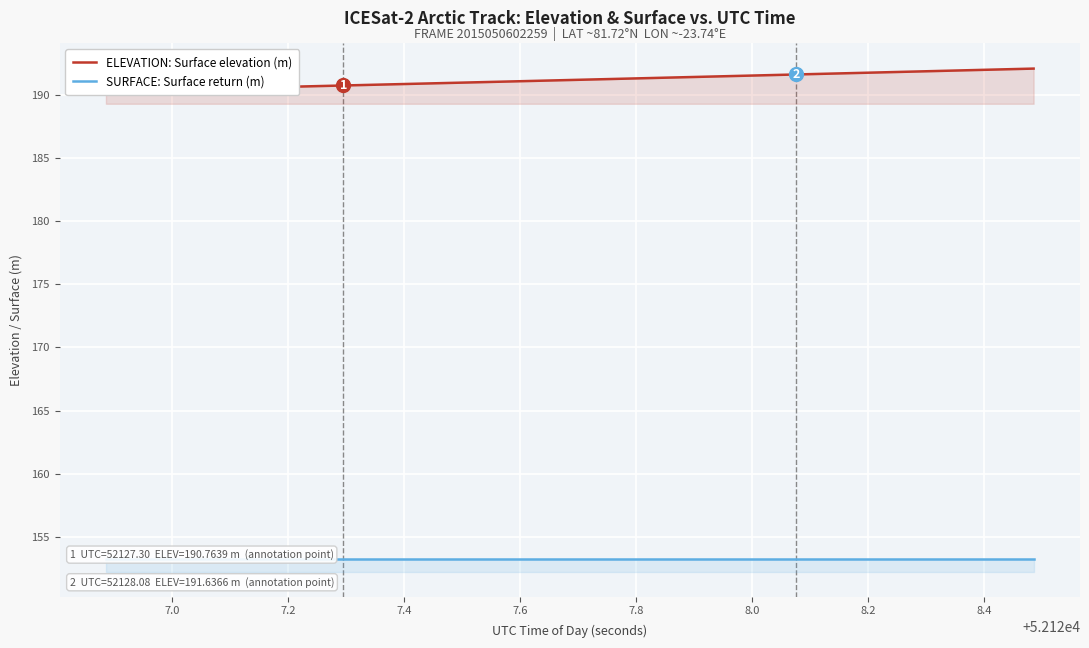

True or false: ELEVATION: Surface elevation (m) and SURFACE: Surface return (m) intersect in this chart.

False